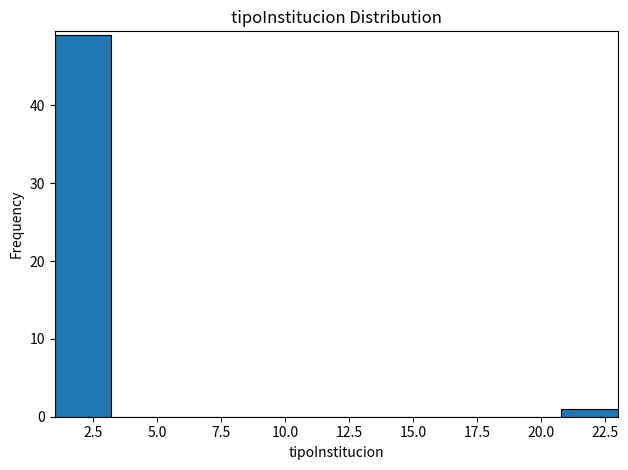

Reading left to right, transcribe this chart: for each bar, give the range it covers on the x-axis and its height. Neither the bar edges nor the heights are printed on the chart, so give them approximately, as read against the axes.

1.0 to 3.2: 49
3.2 to 5.4: 0
5.4 to 7.6: 0
7.6 to 9.8: 0
9.8 to 12.0: 0
12.0 to 14.2: 0
14.2 to 16.4: 0
16.4 to 18.6: 0
18.6 to 20.8: 0
20.8 to 23.0: 1